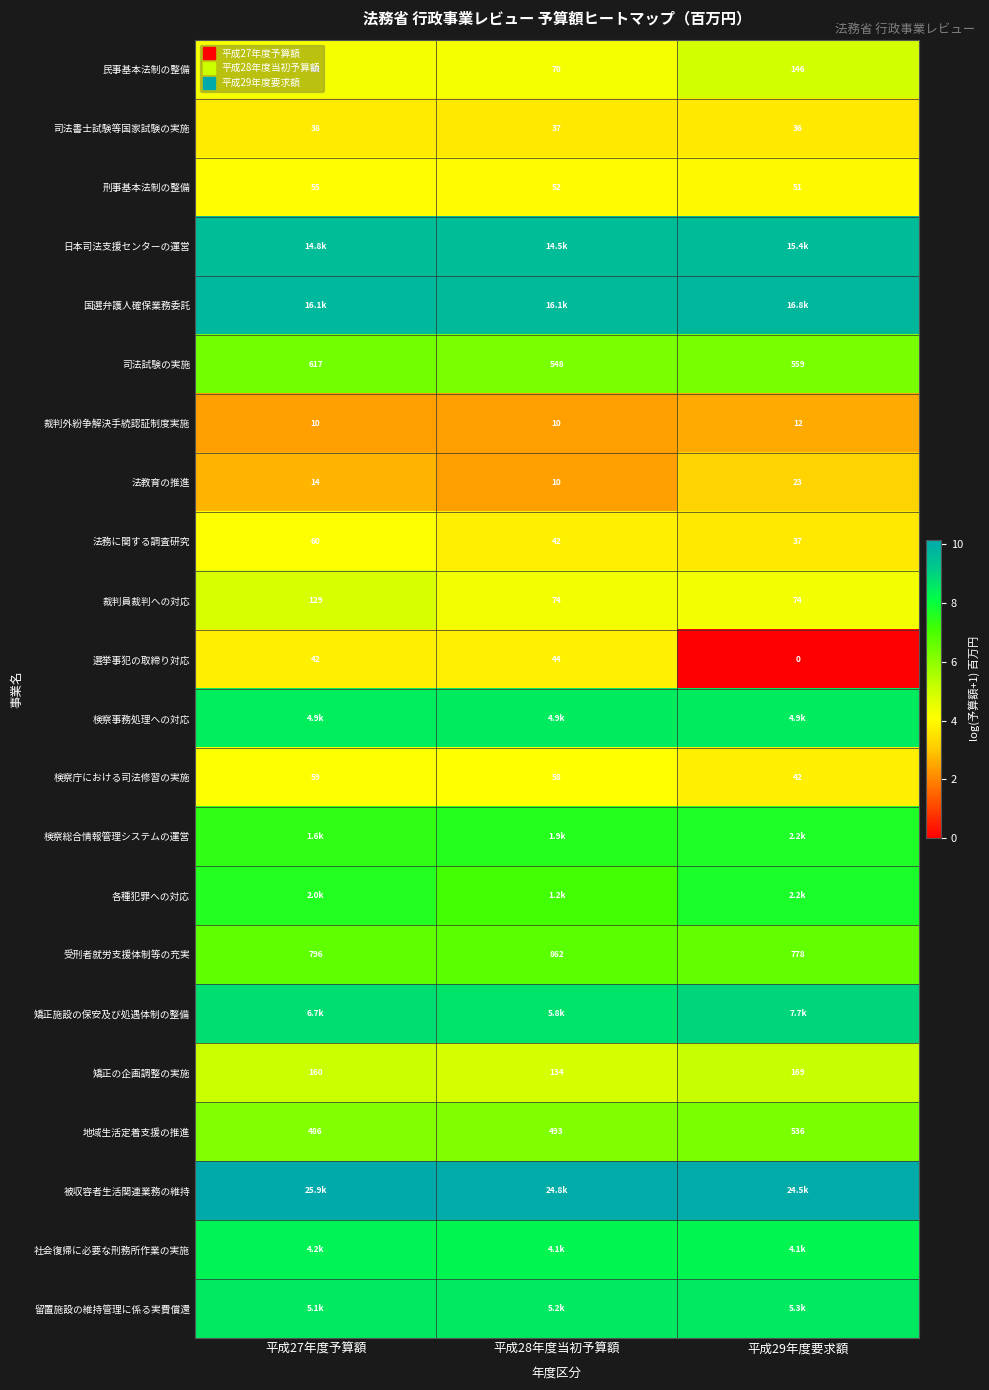

What is the spread (max minus min) of values at 平成27年度予算額?

7.8